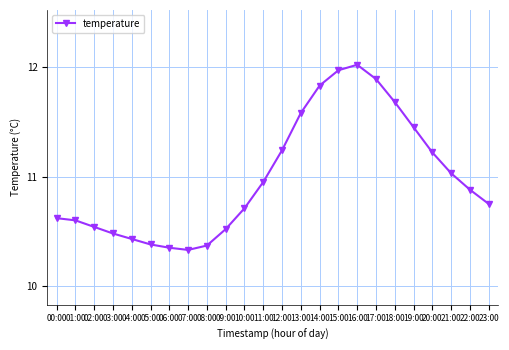

What is the difference between the maximum and second lowest values?

1.7